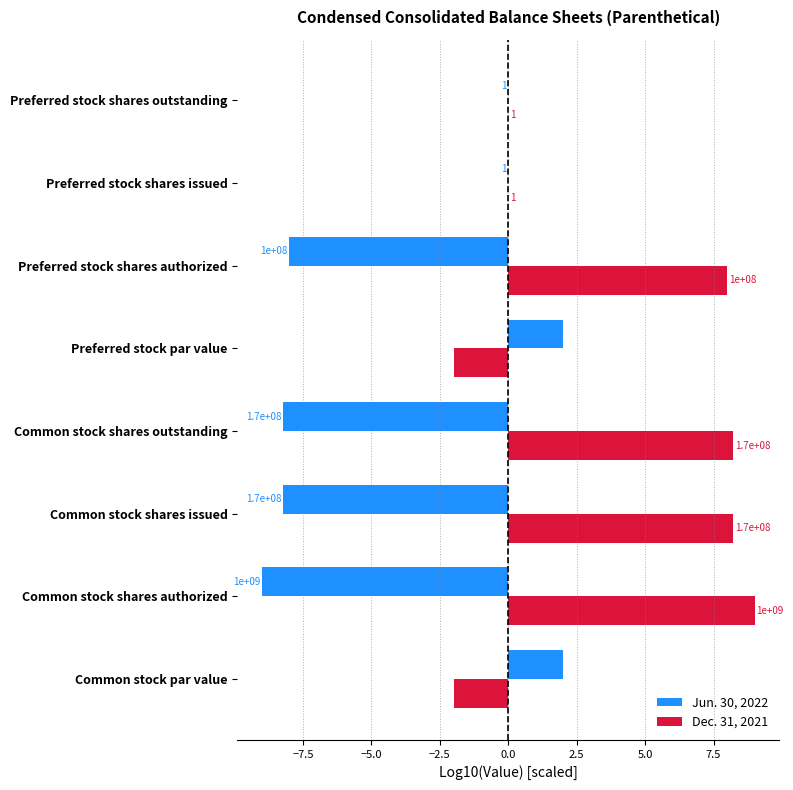

What is the value of the Dec. 31, 2021 bar at the 6th from the left?

8.0